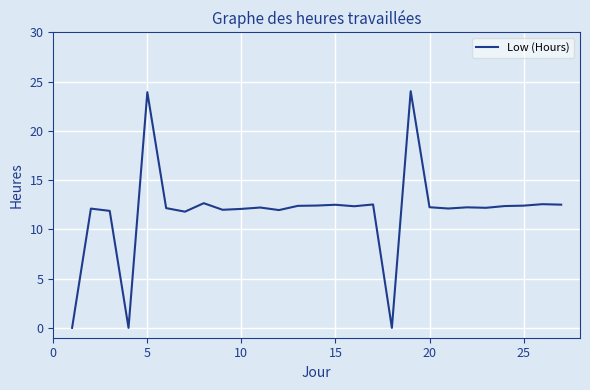

True or false: the data shows 3.4 at 25.

False